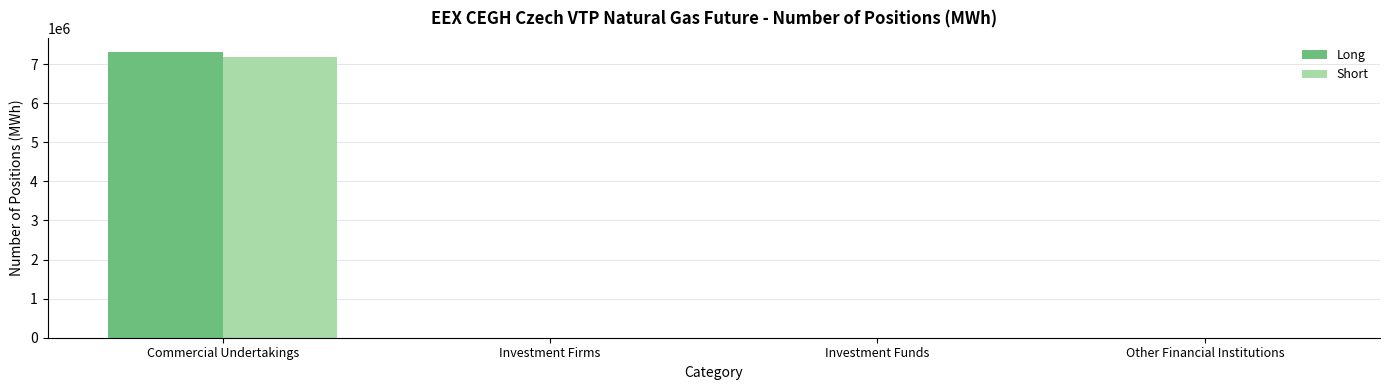

What is the sum of all Long values?

7304761